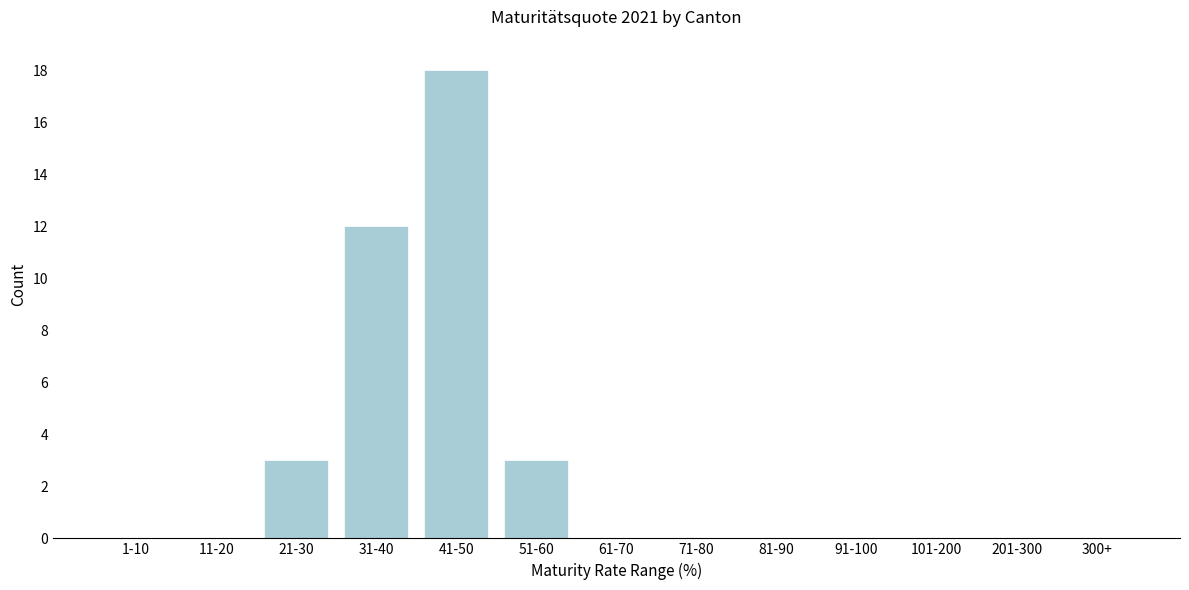

Reading right to left, extract all data points from this chart.

300+=0	201-300=0	101-200=0	91-100=0	81-90=0	71-80=0	61-70=0	51-60=3	41-50=18	31-40=12	21-30=3	11-20=0	1-10=0